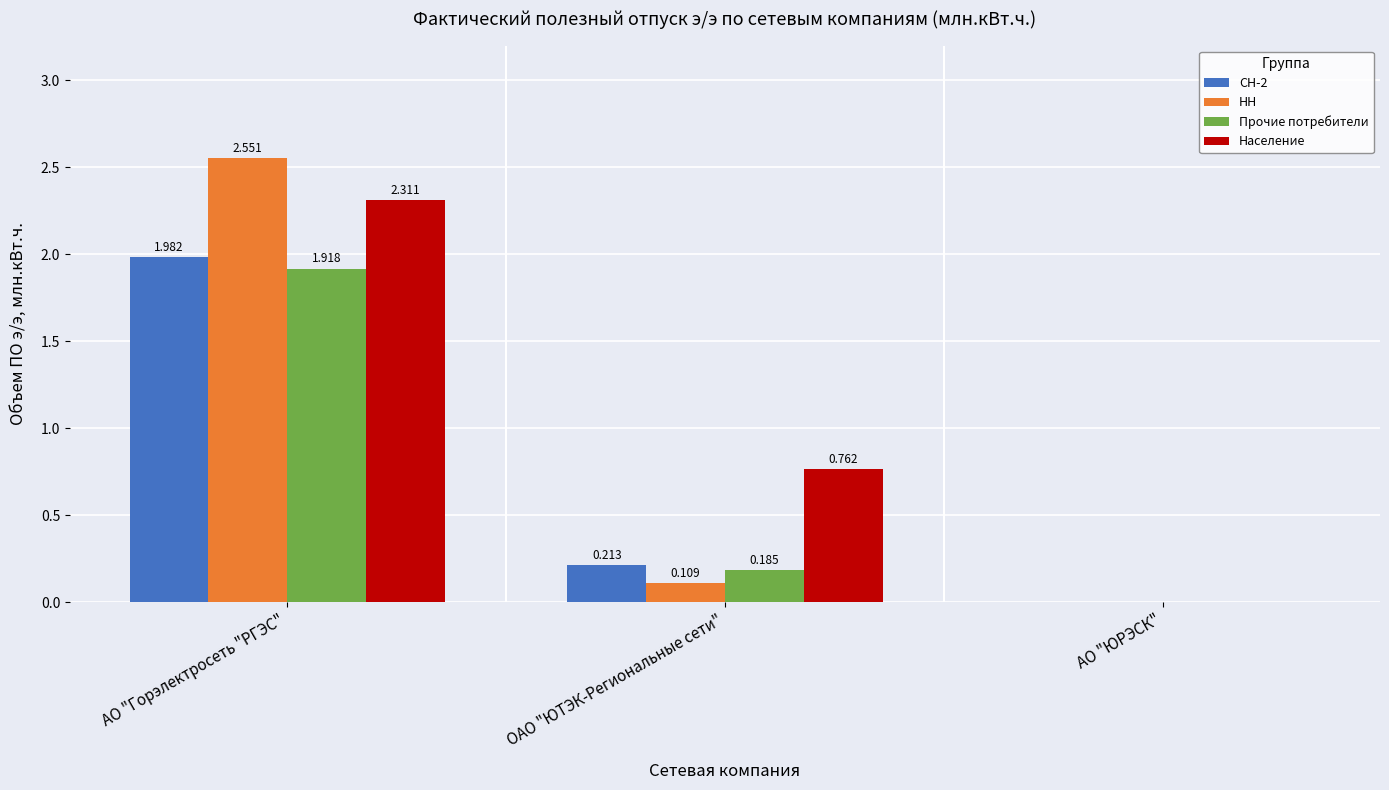

At which label does Прочие потребители reach its peak?

АО "Горэлектросеть "РГЭС"